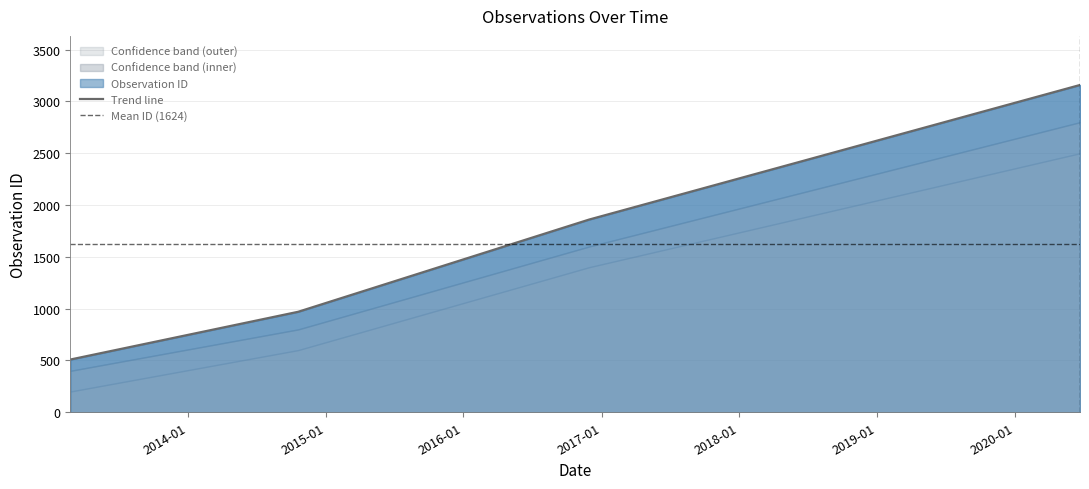

What is the ratio of the value at 2016-11-29 to the value at 2020-06-22?

0.6